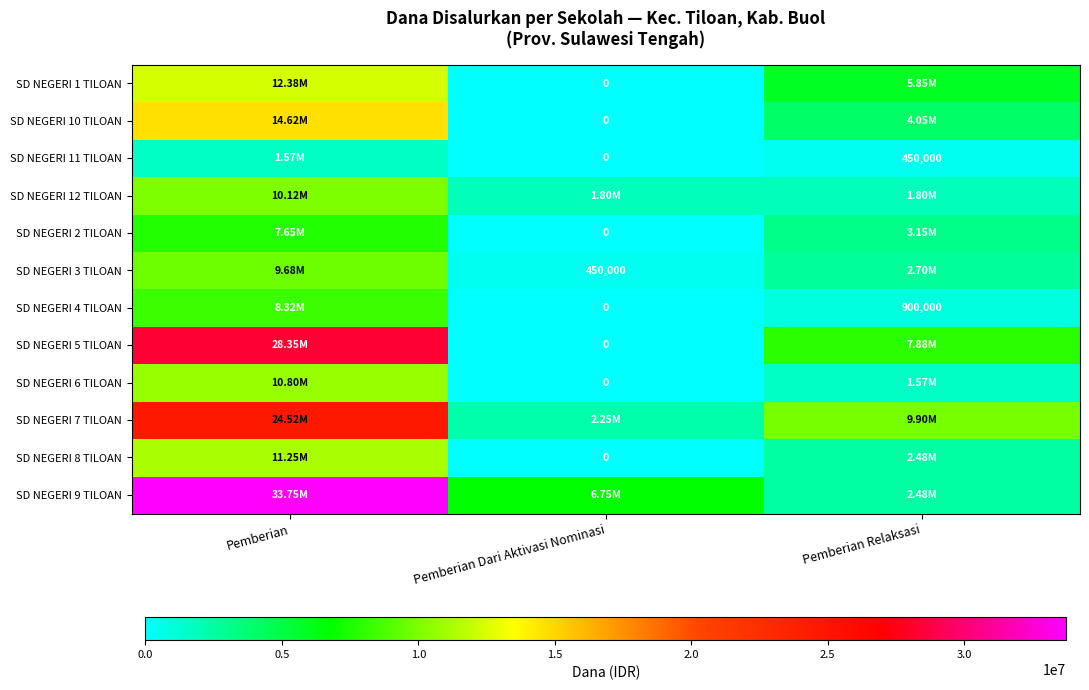

Read the SD NEGERI 4 TILOAN value at Pemberian Relaksasi.

900000